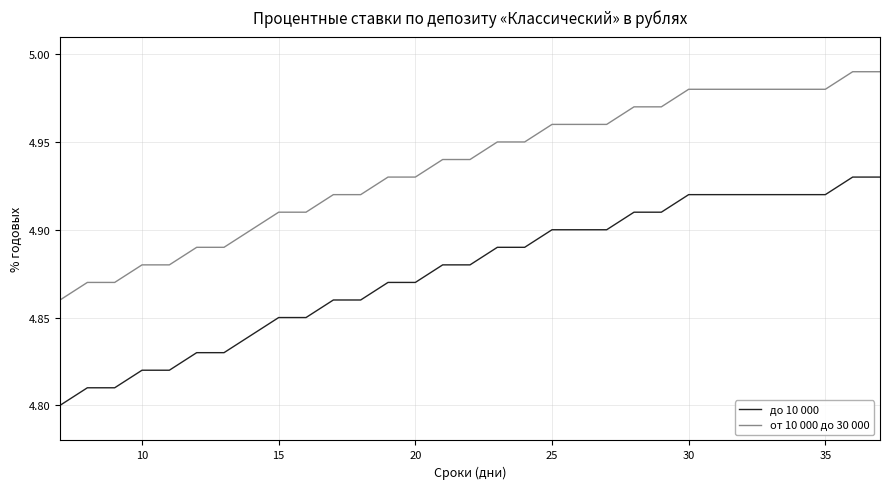

Which series has the largest total across all categories?

от 10 000 до 30 000